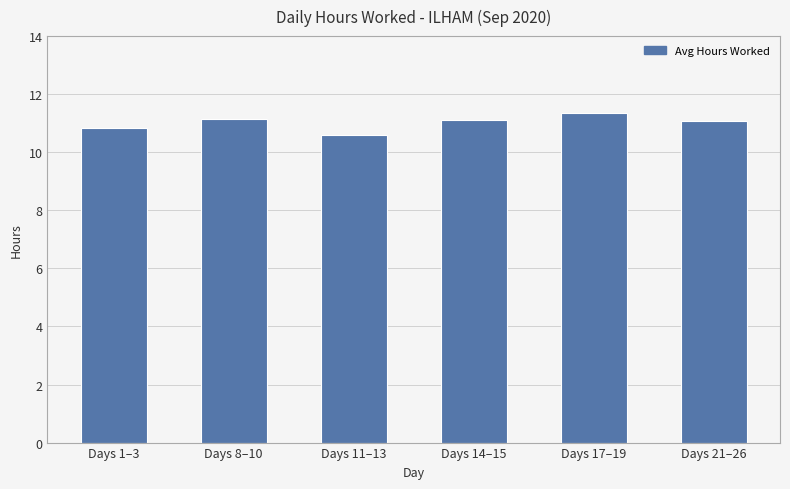

What is the approximate value at Days 21–26?

11.1